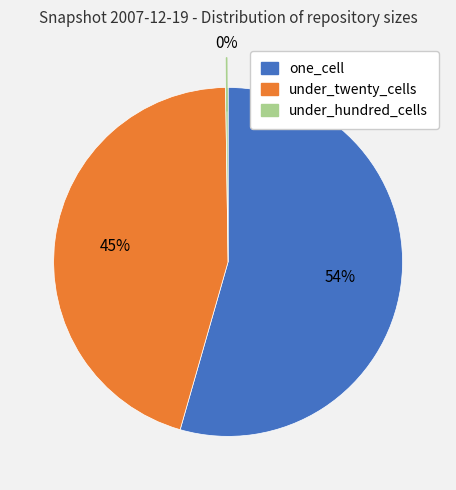

Is there a majority slice in this chart?

Yes